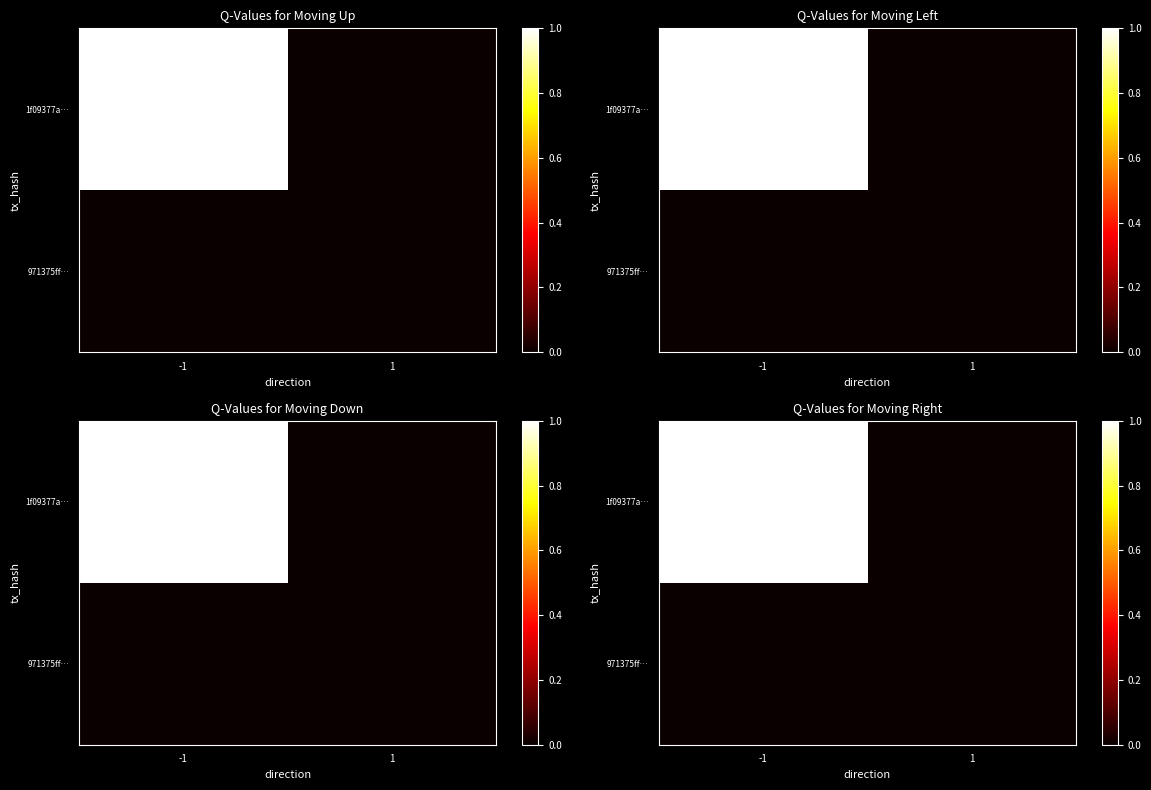

How many values in the 1f09377a… series are below 1?

1